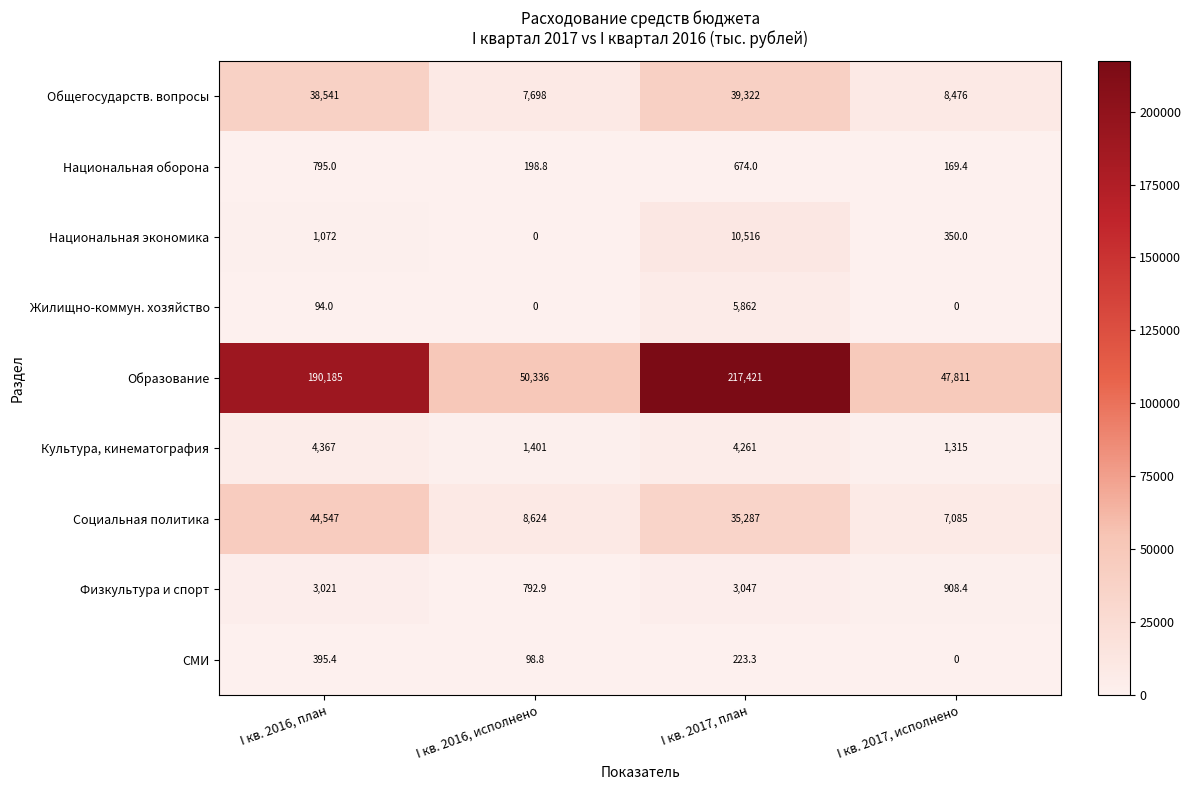

What is the greatest value displayed?

217421.0